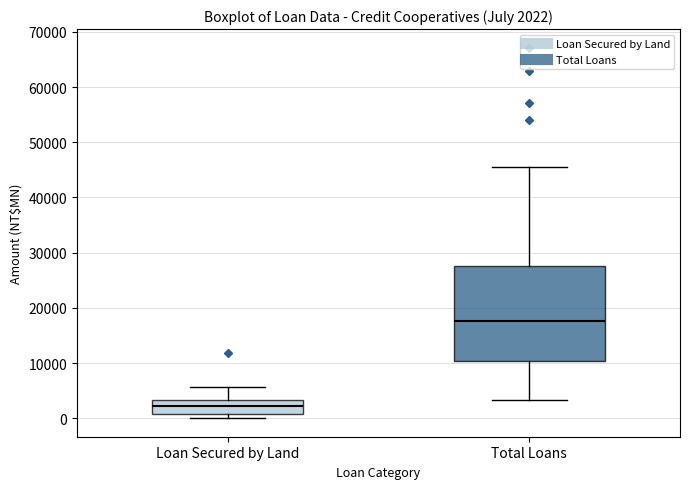

Which box is the tallest, from its lower edge to its upper edge?

Total Loans